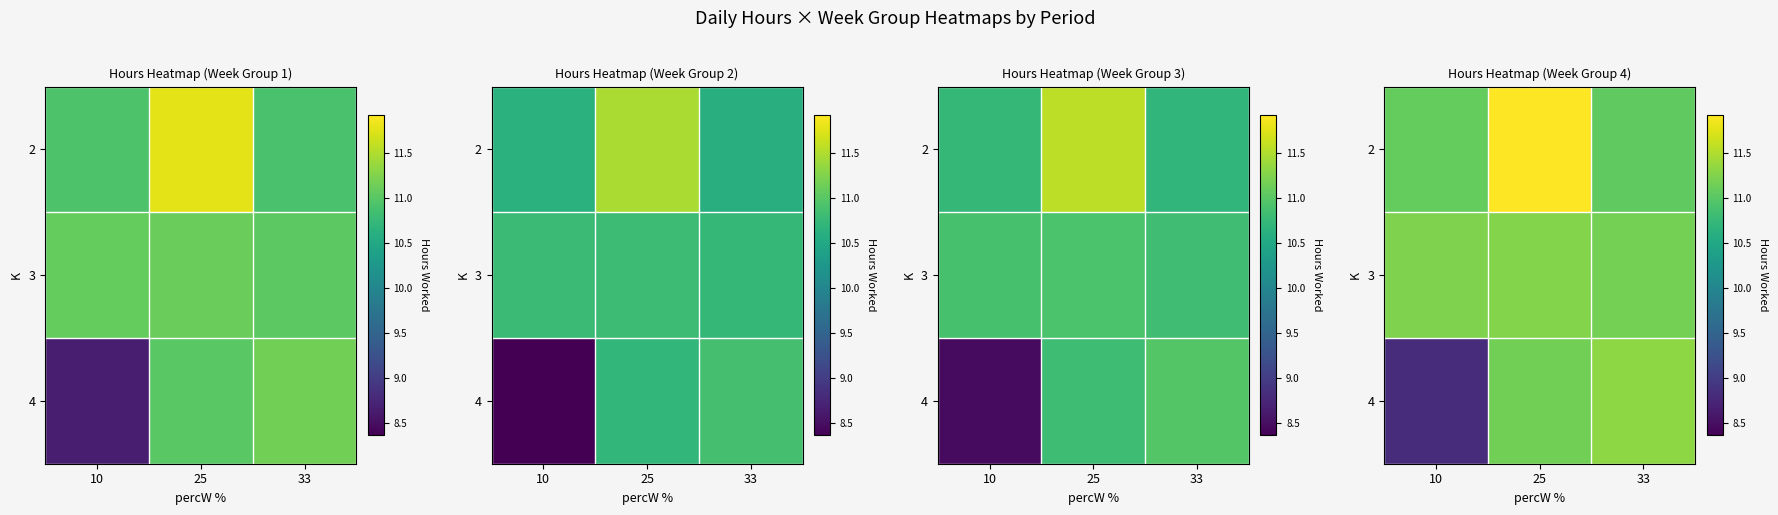

Where is 2 nearest to the value 11?

33